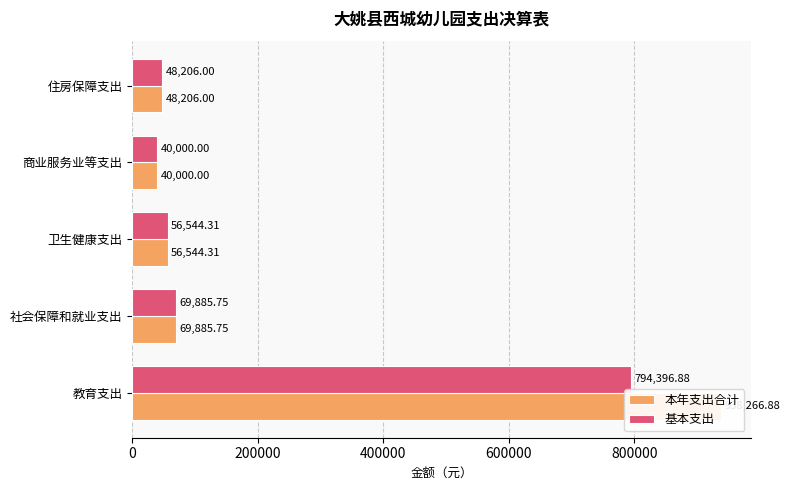

What is the sum of all 基本支出 values?

1009032.9